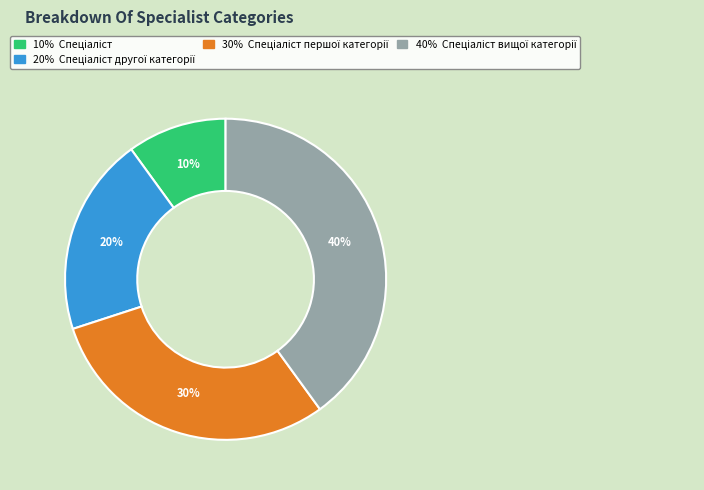

To the nearest percent, what is the average slice percentage?

25%